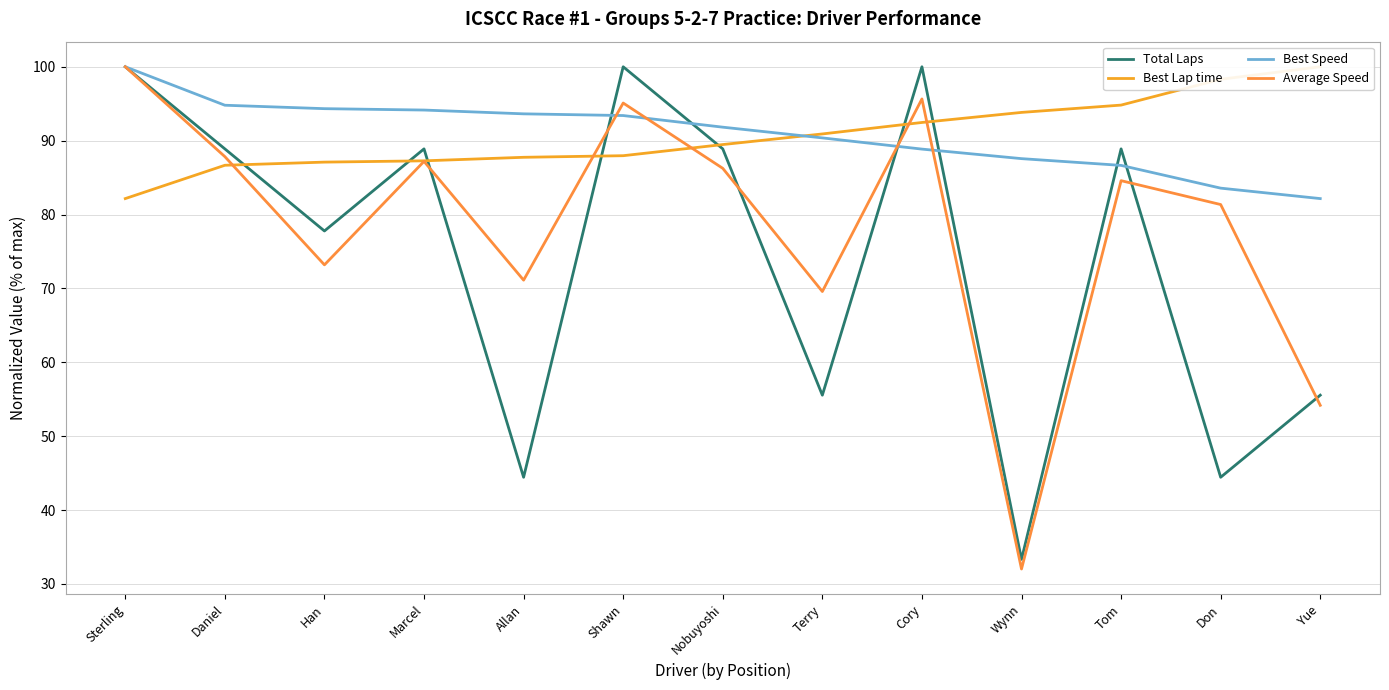

What position from the right is Cory?

5